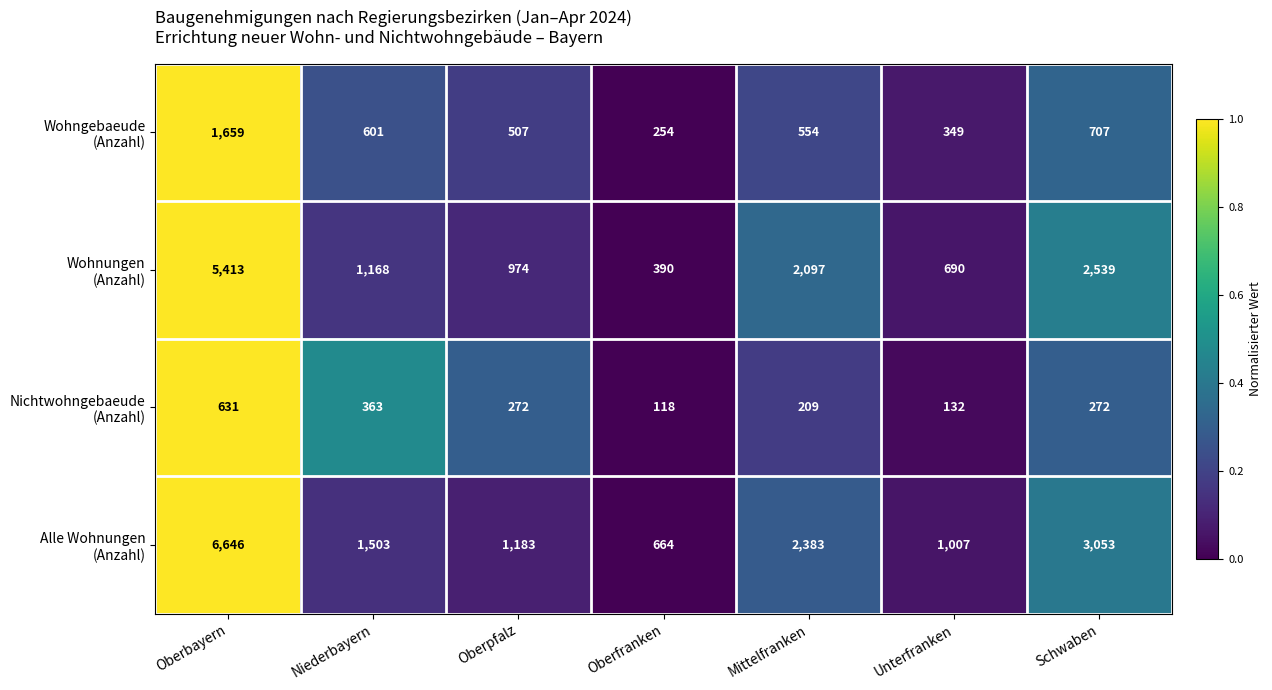

Count the number of categories in the chart.

7